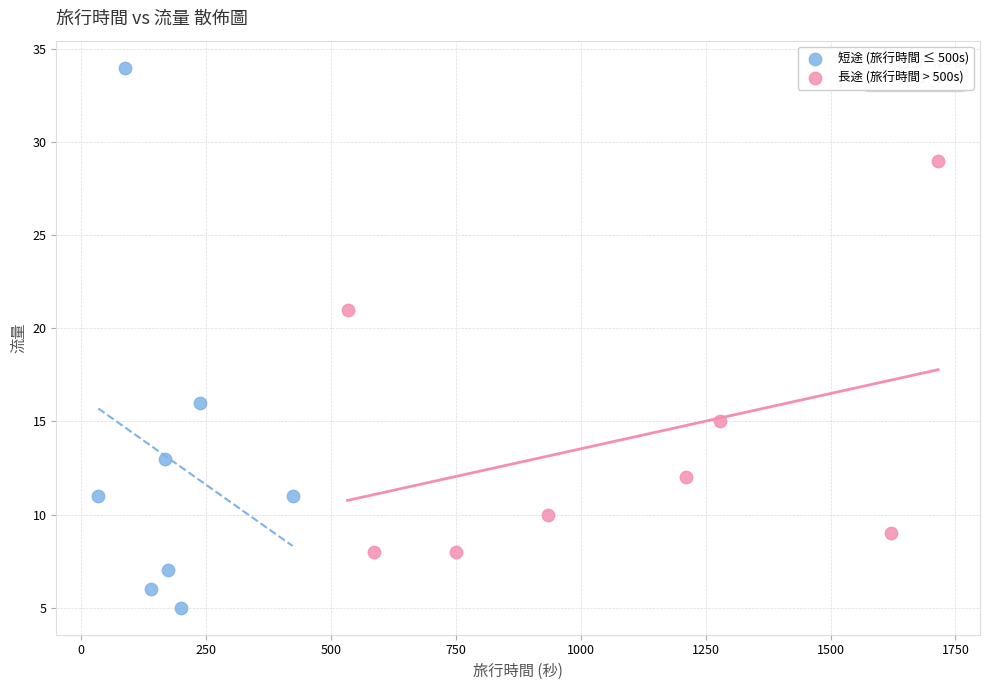

Which series reaches the minimum Y coordinate?

短途 (旅行時間 ≤ 500s)